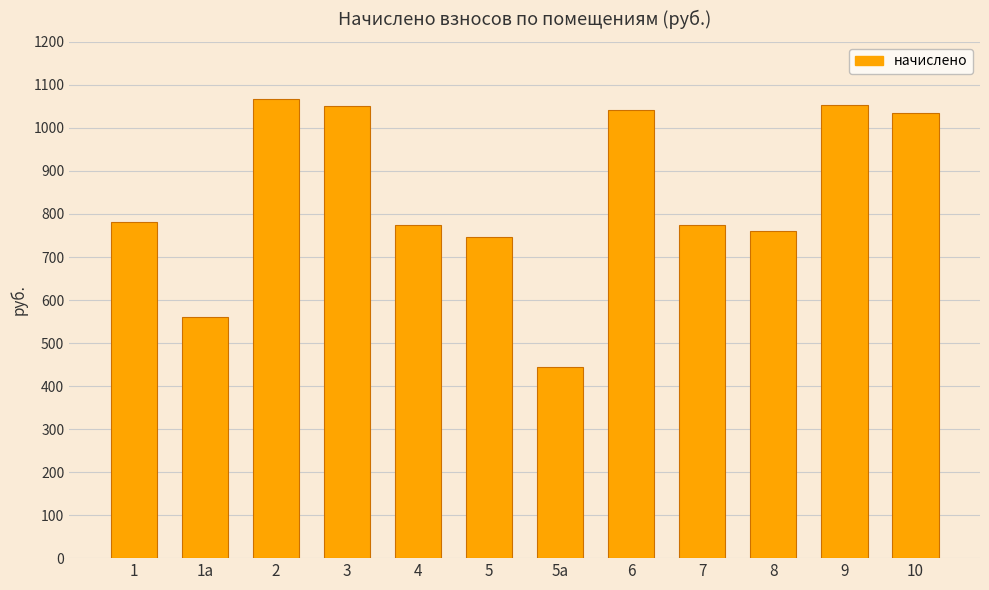

Approximately how many times larger is the value at 6 compared to 10?

1.0